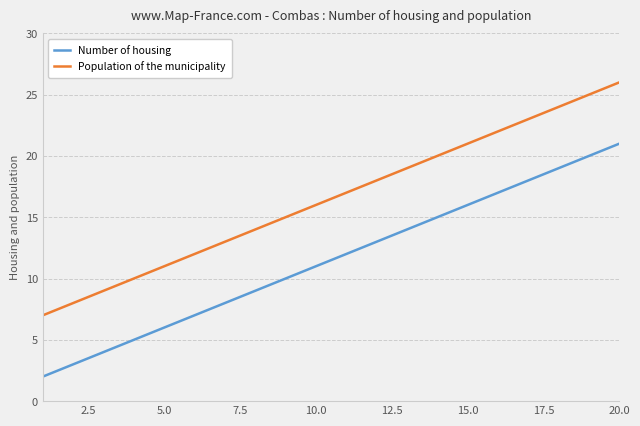

Which series has the largest total across all categories?

Population of the municipality